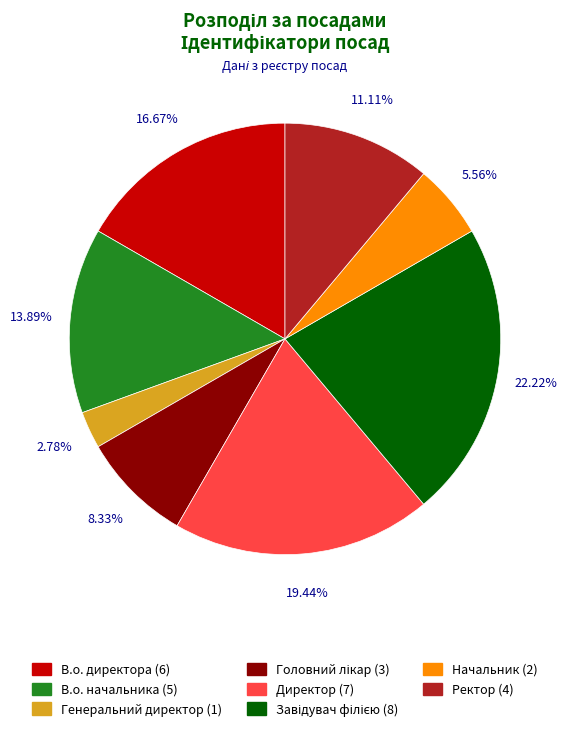

Combined, do Генеральний директор (1) and В.о. начальника (5) account for over 50%?

No